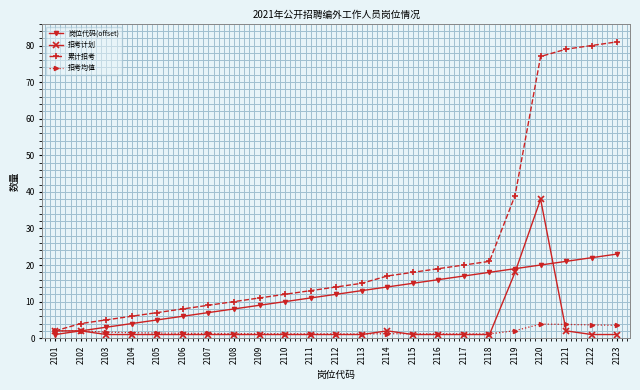

Which series has the widest spread of values?

累计招考